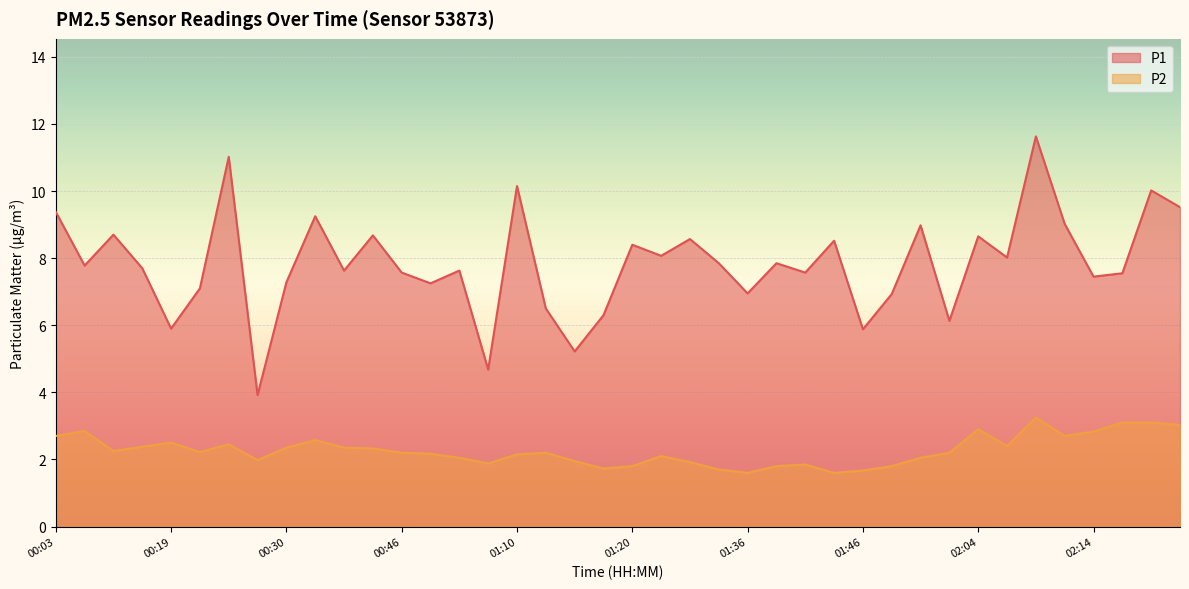

Where is P2 nearest to the value 2?

00:27